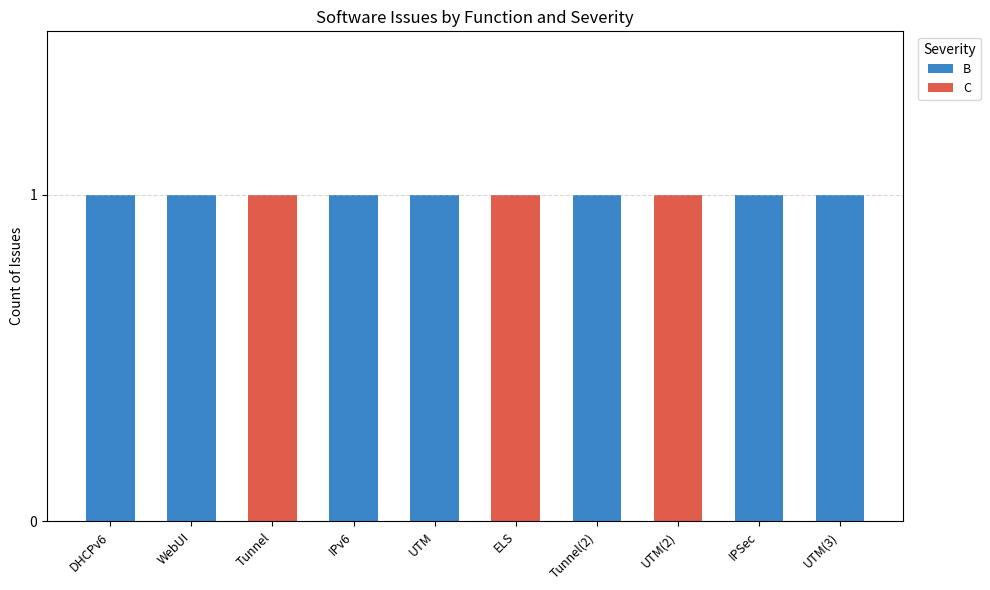

Read the B value at Tunnel(2).

1